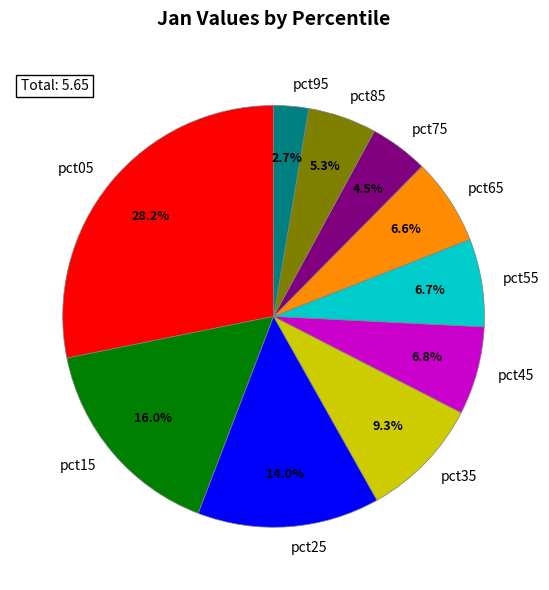

Does pct95 represent more than half of the total?

No